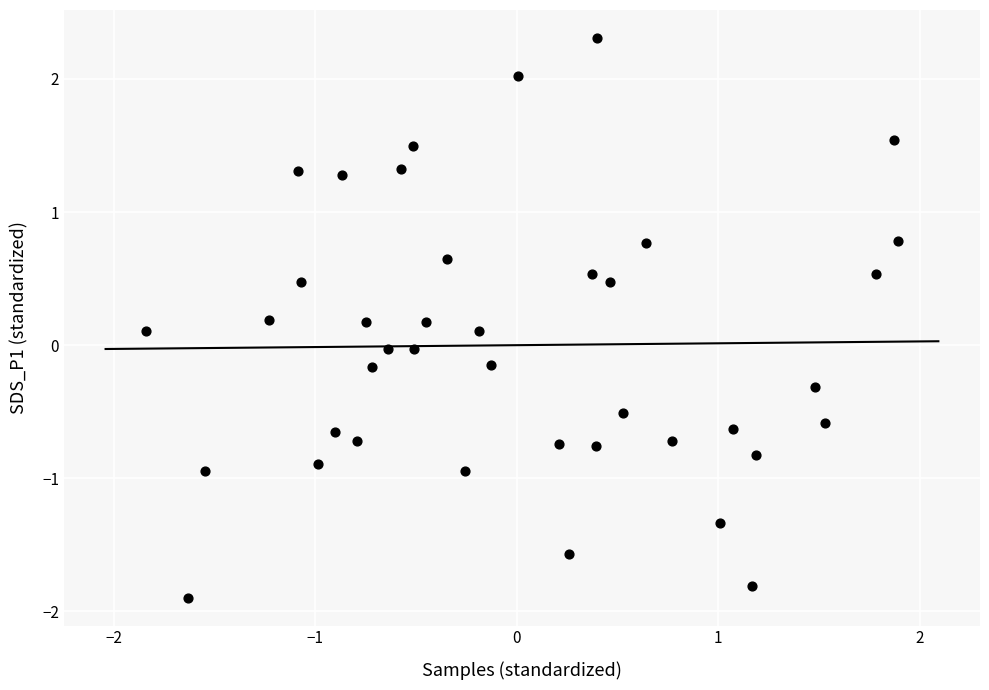

What is the range of X values (max minus min)?

3.7